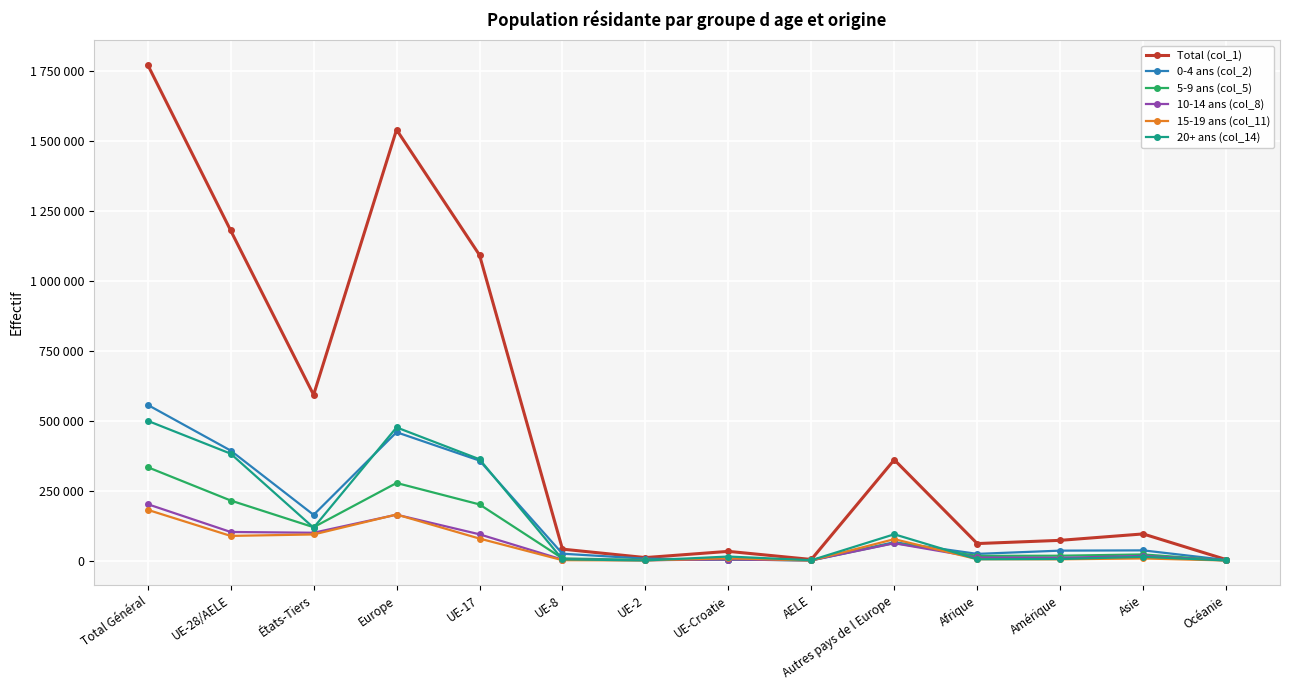

What is the label of the 11th point from the left?

Afrique